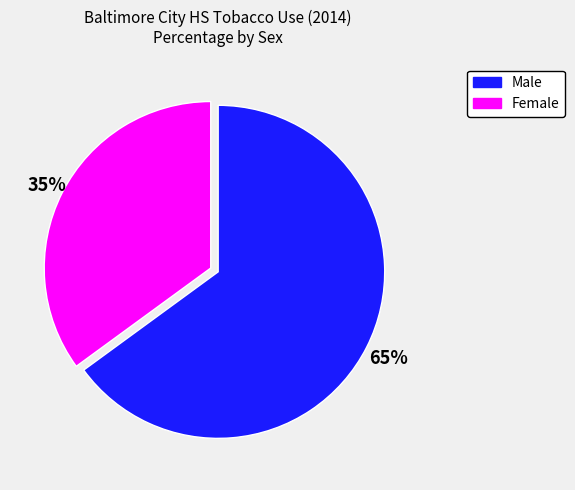

What is the largest slice in the pie chart?

Male